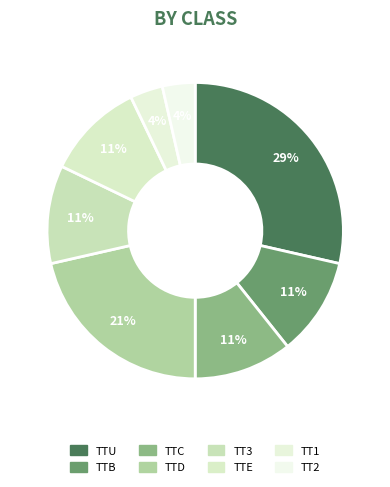

The TTD slice represents 27% of the pie. True or false?

False